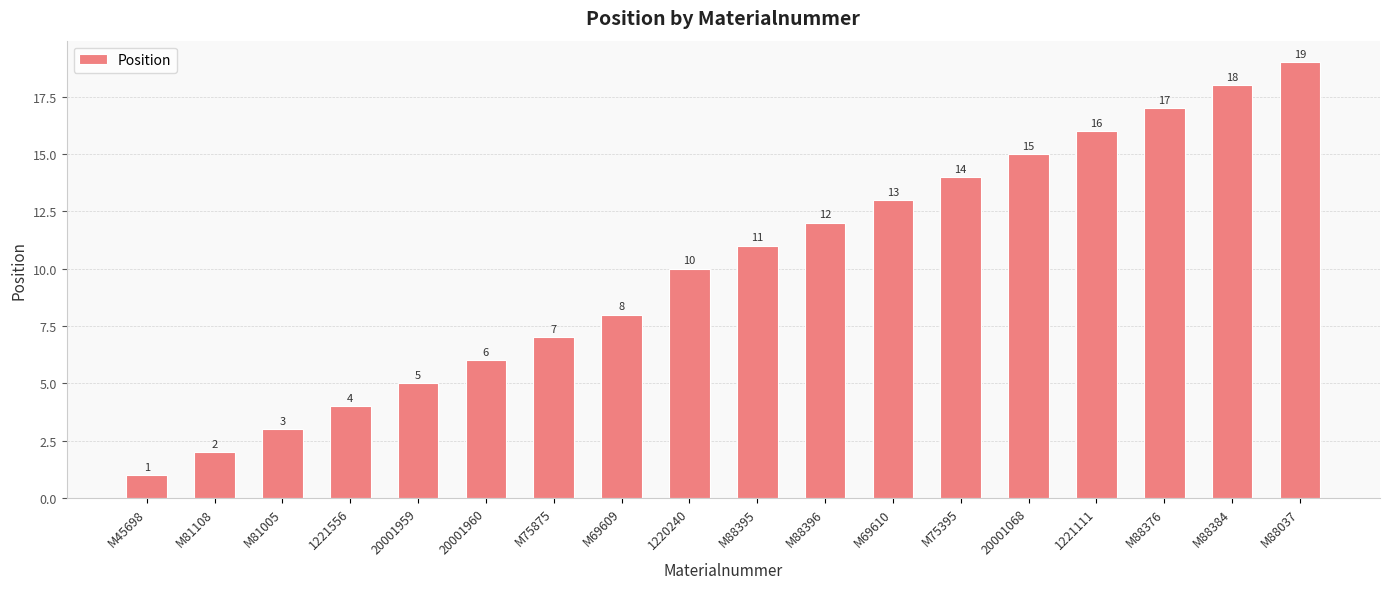

What is the difference between the maximum and minimum values?

18